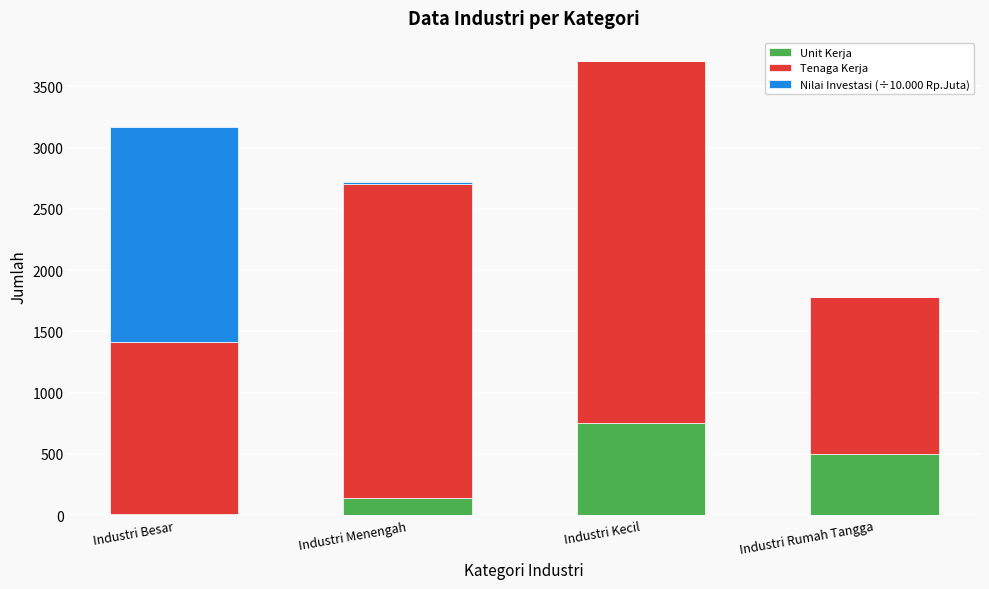

What are all the series names shown in the legend?

Unit Kerja, Tenaga Kerja, Nilai Investasi (÷10.000 Rp.Juta)